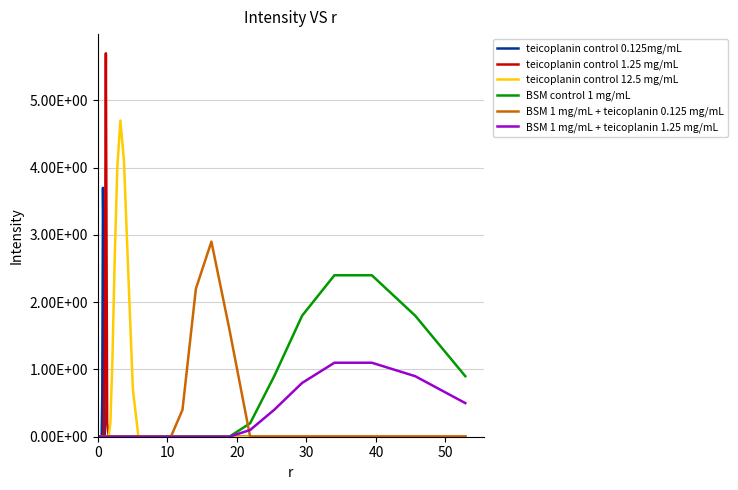

True or false: BSM 1 mg/mL + teicoplanin 0.125 mg/mL and teicoplanin control 1.25 mg/mL cross at least once.

False